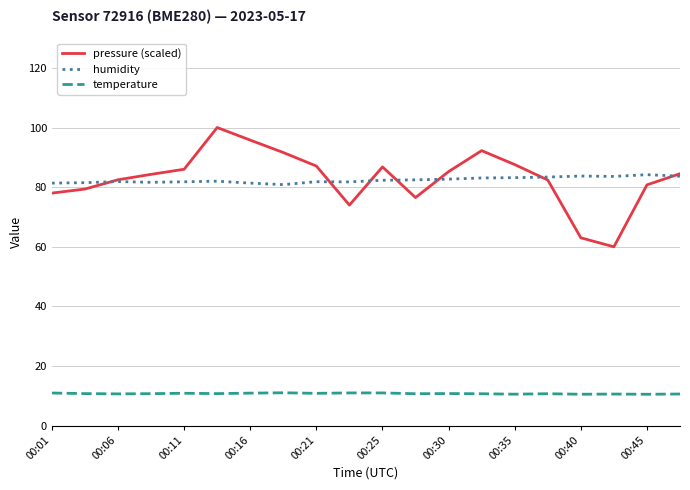

True or false: humidity and temperature intersect in this chart.

False